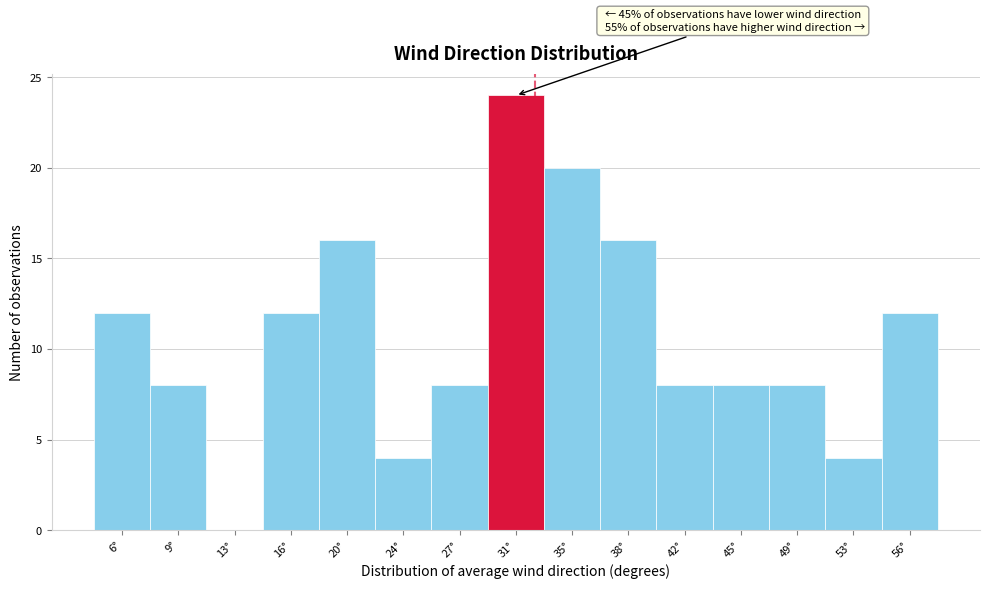

Over which range of the x-axis is the bar tallest?

29.0 to 32.5